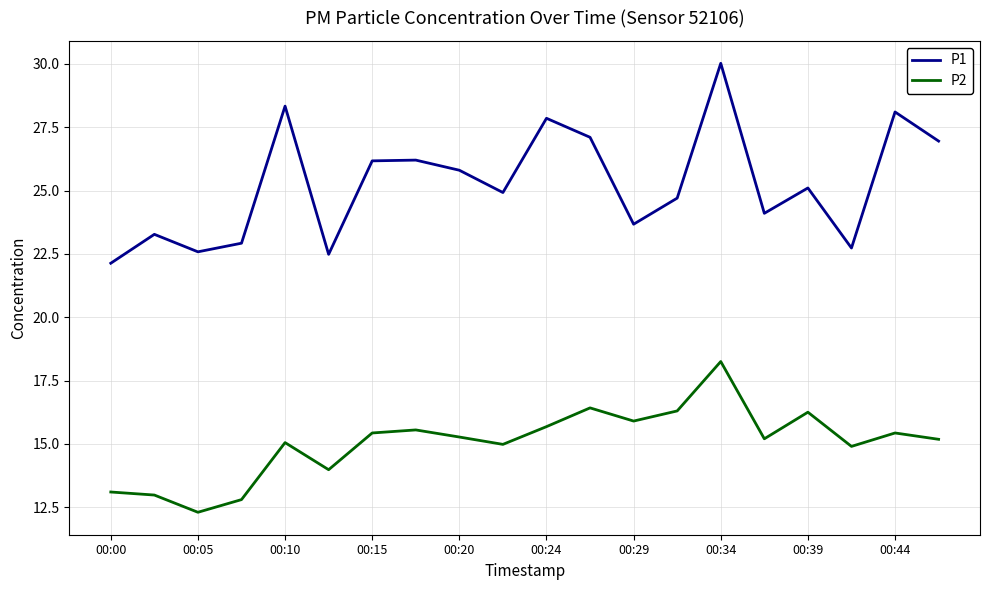

Which series has the widest spread of values?

P1